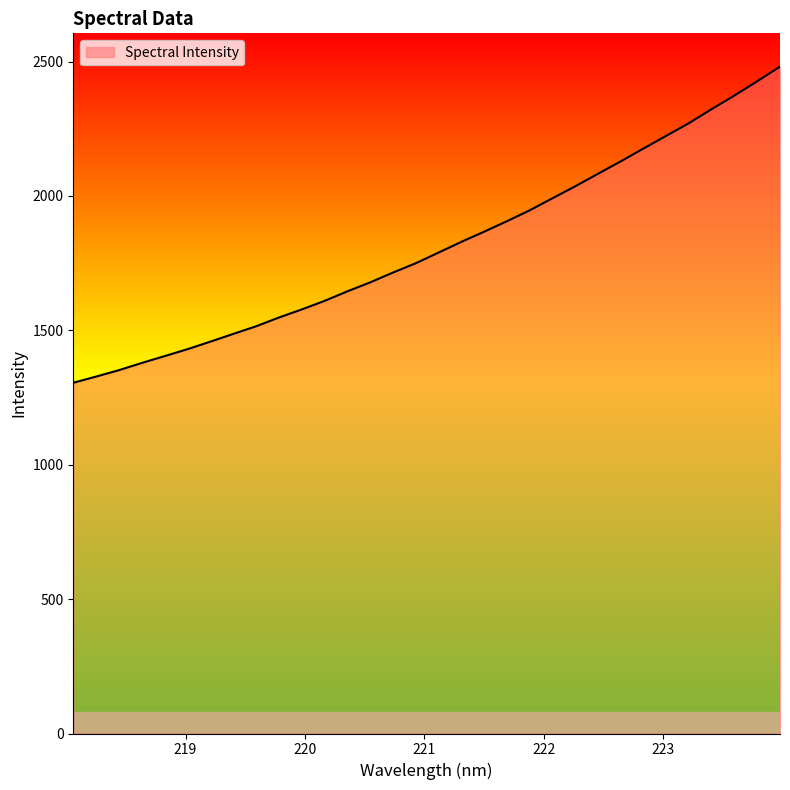

What is the smallest value displayed?

1304.9